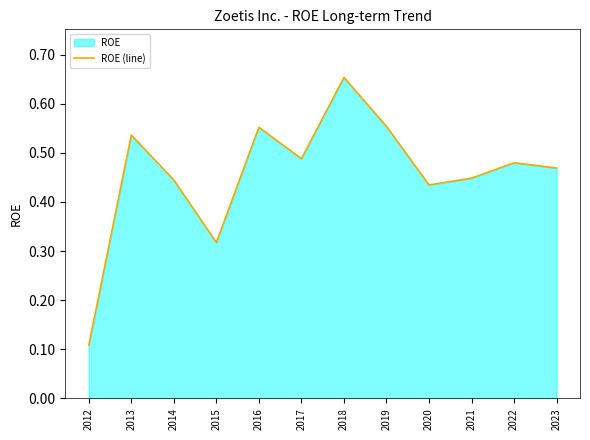

Rank the categories by value from highest to lowest.

2018, 2019, 2016, 2013, 2017, 2022, 2023, 2021, 2014, 2020, 2015, 2012